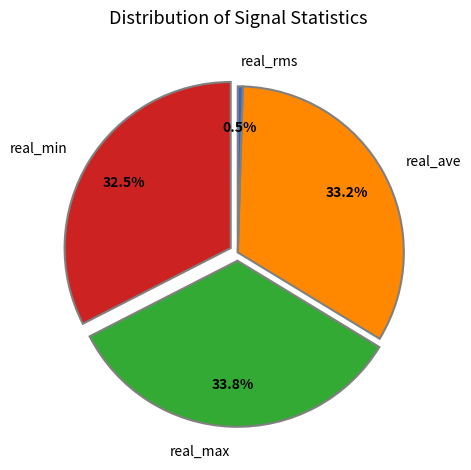

Which has a higher value, 20528.5 or 20528.75?

20528.75